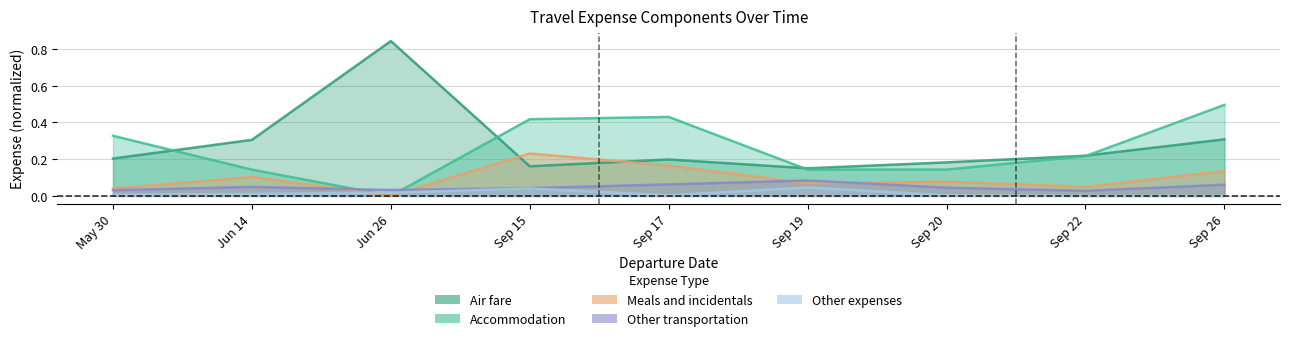

Which series has the largest range (max minus min)?

Air fare